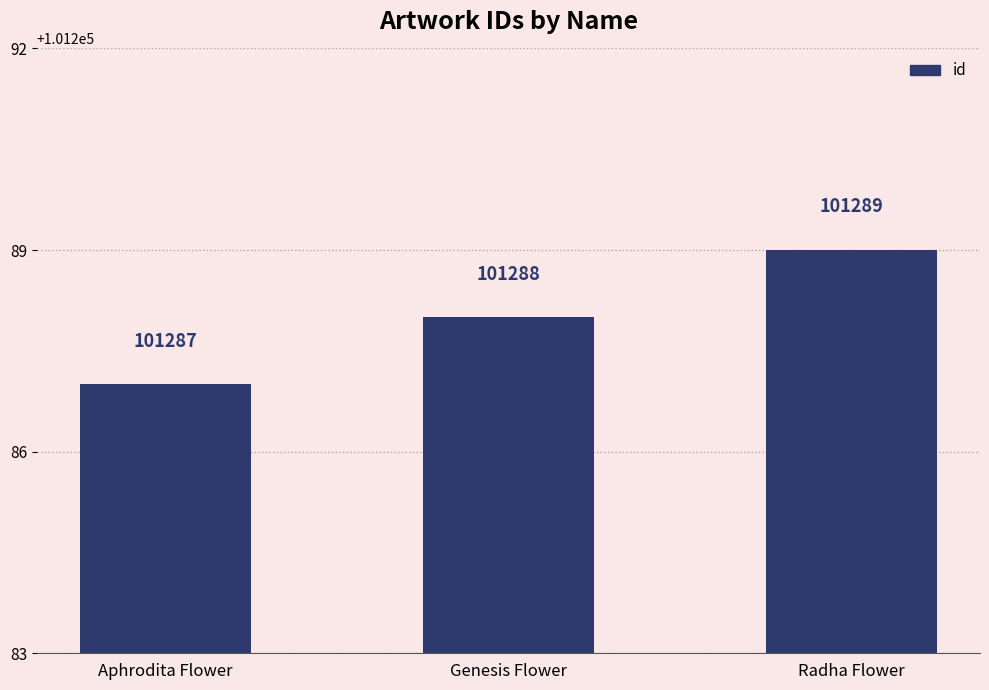

Reading left to right, transcribe all the data shown in this chart.

101287	101288	101289